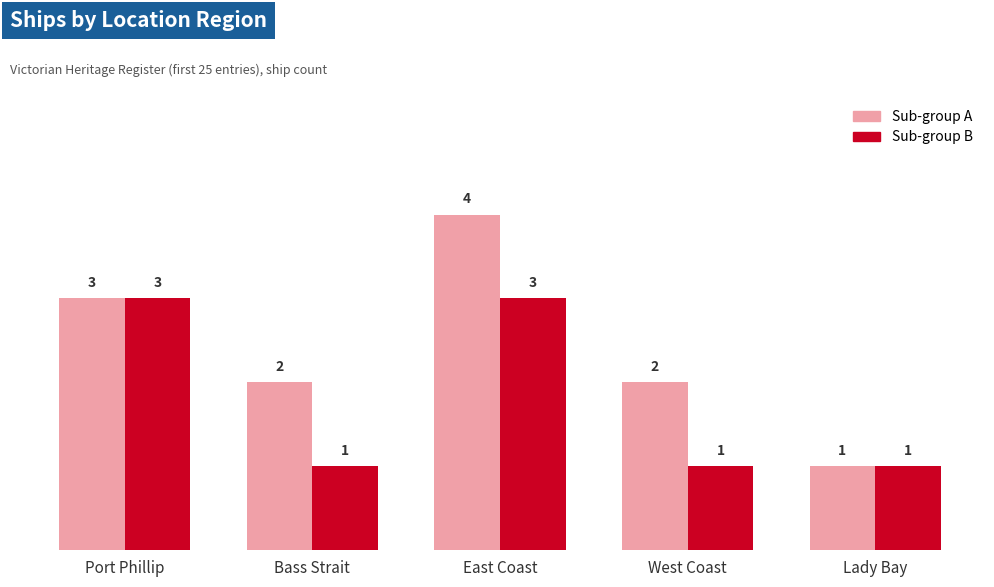

What is the total value across all series at Bass Strait?

3